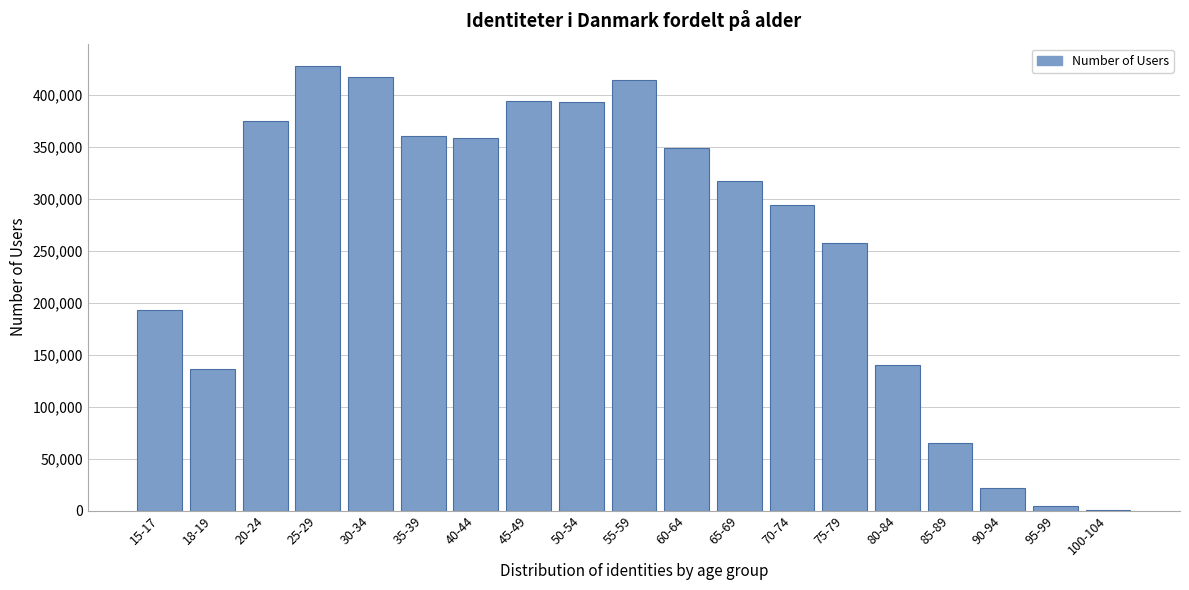

Between 45-49 and 20-24, which is larger?

45-49